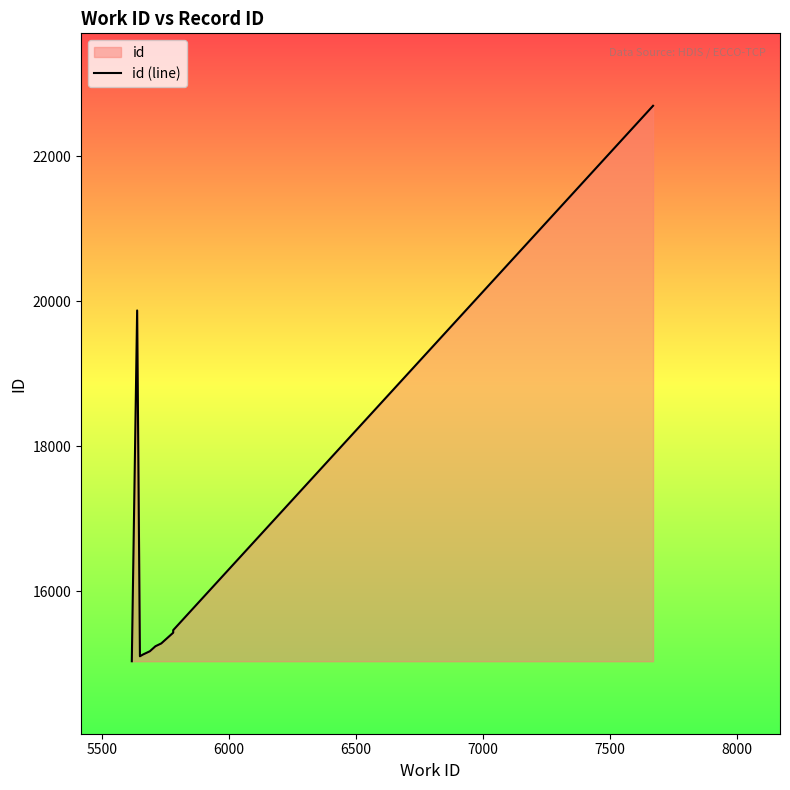

Does the chart display data point markers on the line(s)?

No